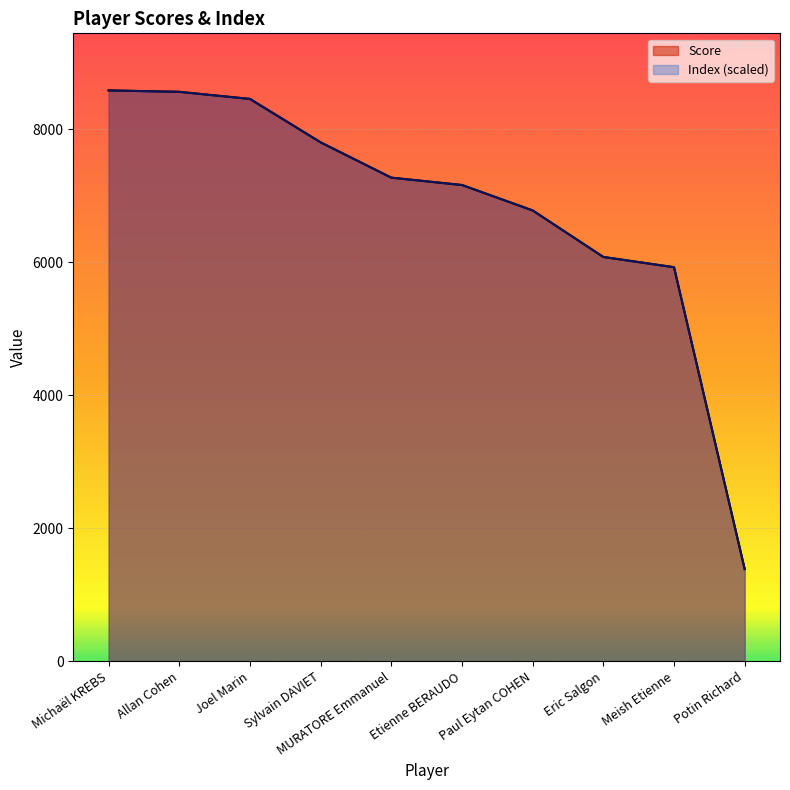

Which category has the lowest value in the Index series?

Potin Richard